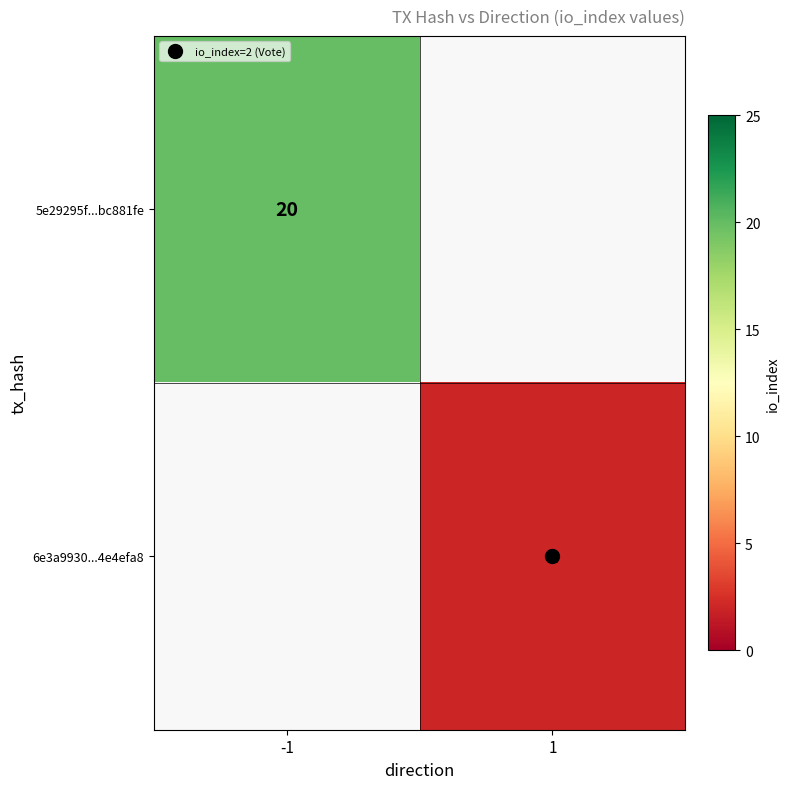

How many categories are shown in the chart?

2